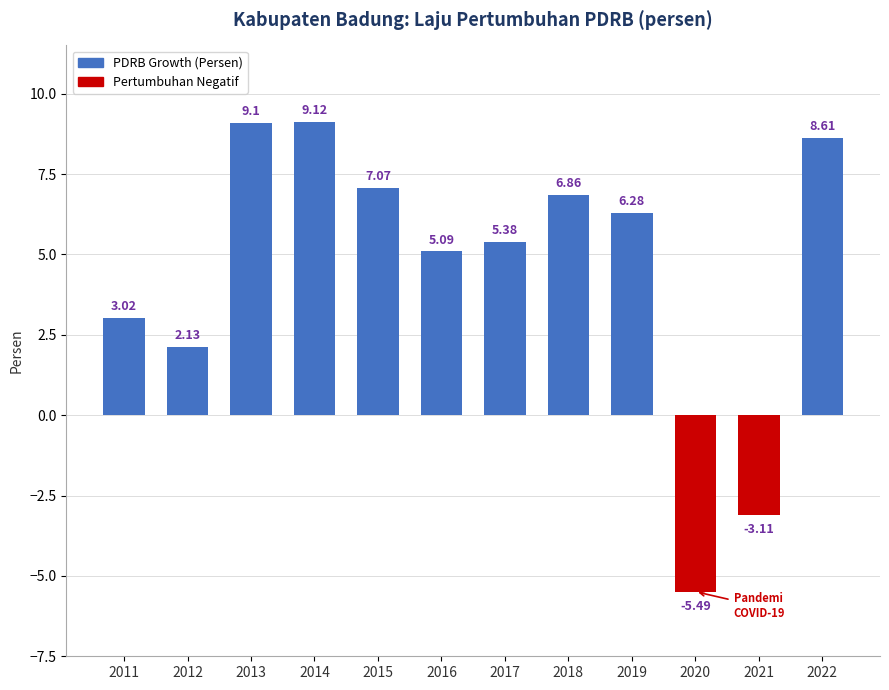

What is the average value?

4.5